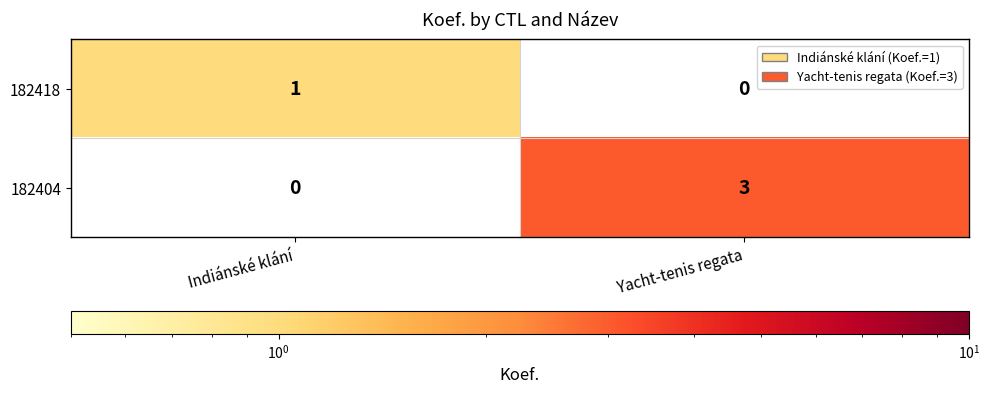

At how many categories does at least one series exceed 2?

1